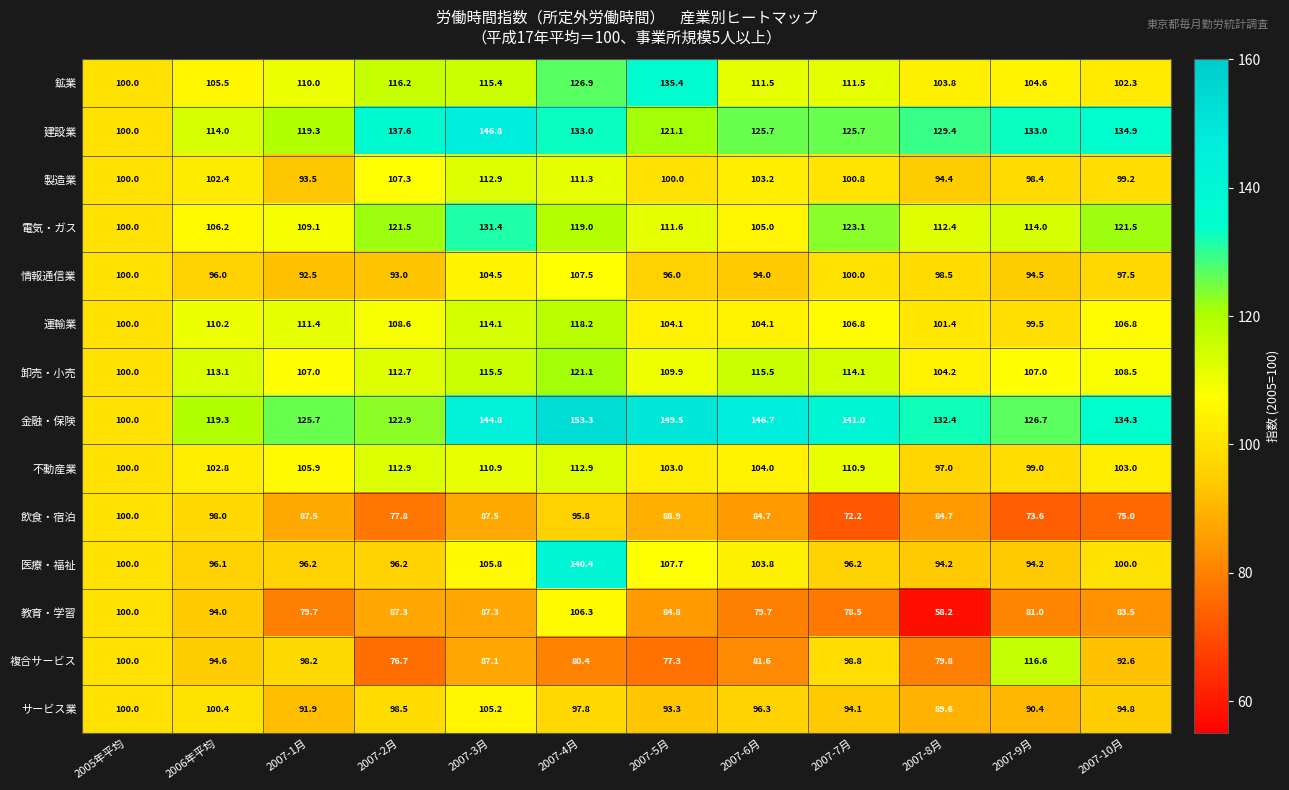

Which series changed the most between 2007-4月 and 2007-10月?

医療・福祉